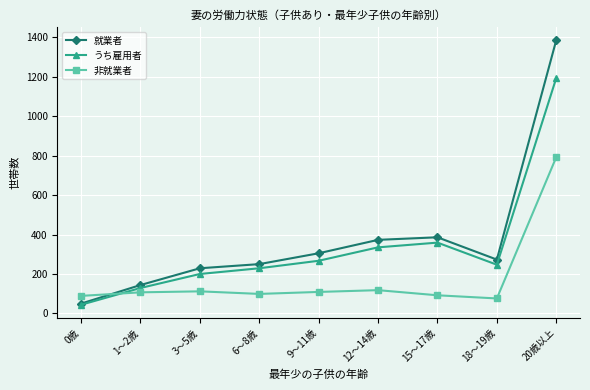

How many lines are shown in the chart?

3